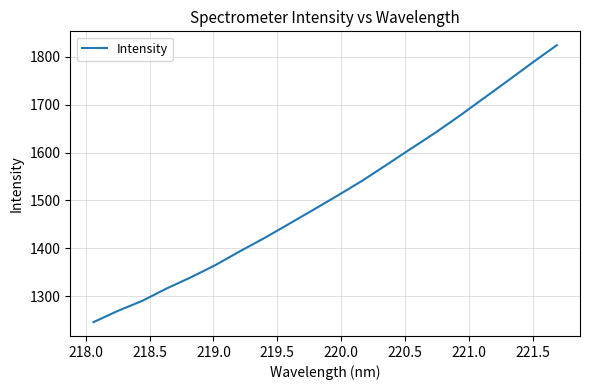

Does the chart have visible grid lines?

Yes